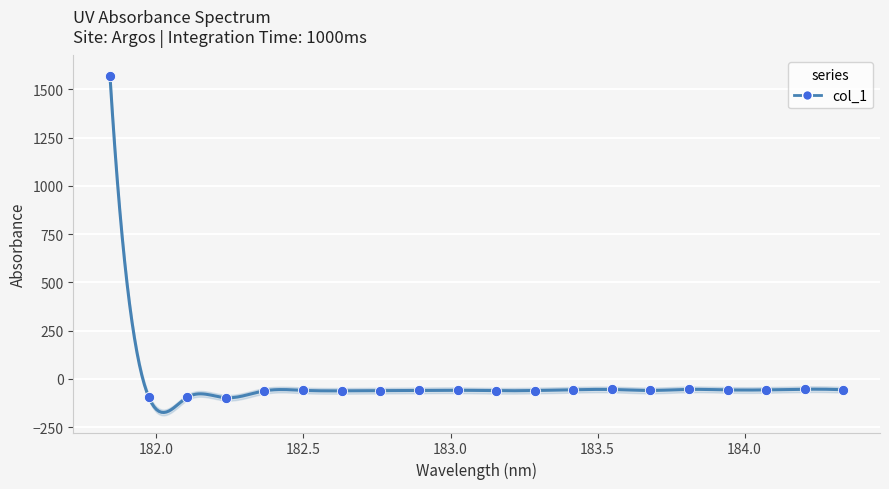

What is the change in value from 182.3673257152 to 184.3357763242?

+5.4